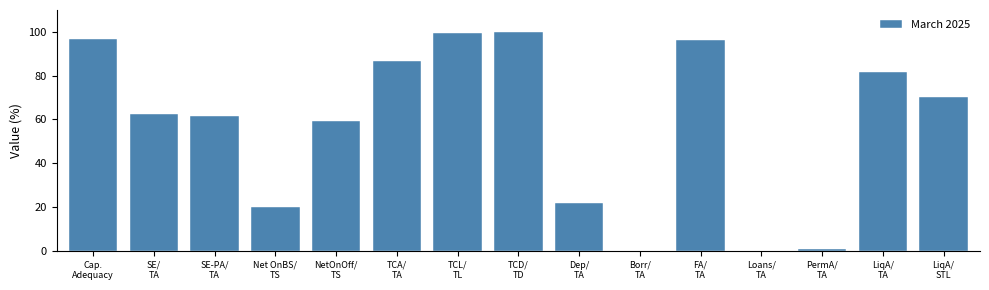

What is the greatest value displayed?

99.9